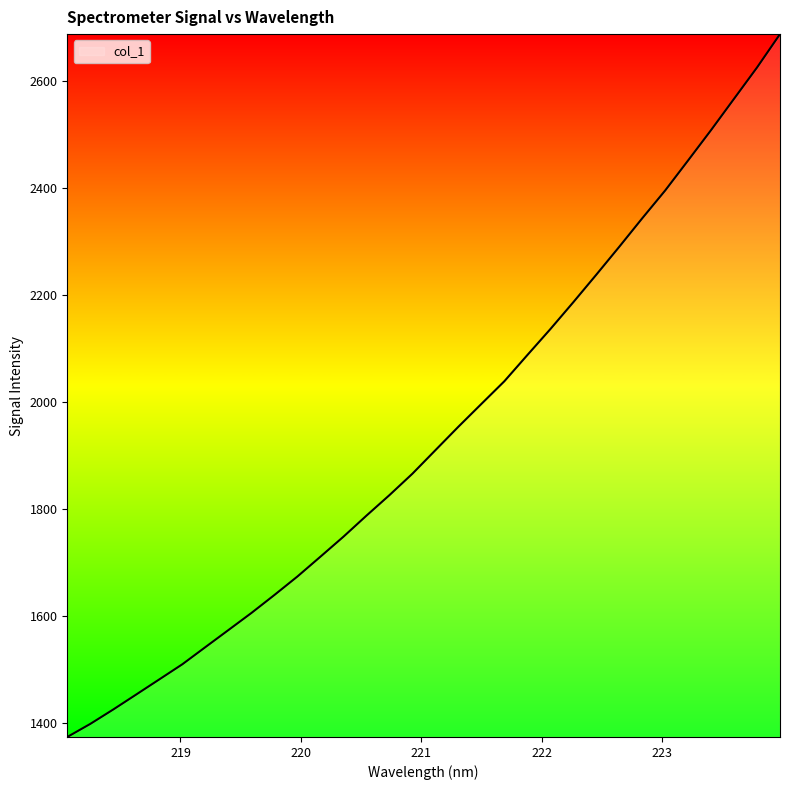

What is the greatest value displayed?

2687.1